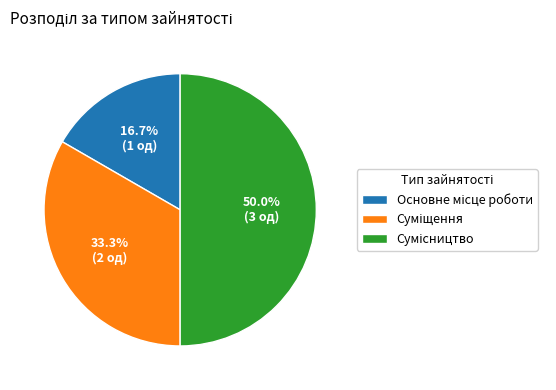

How many segments does this pie chart have?

3